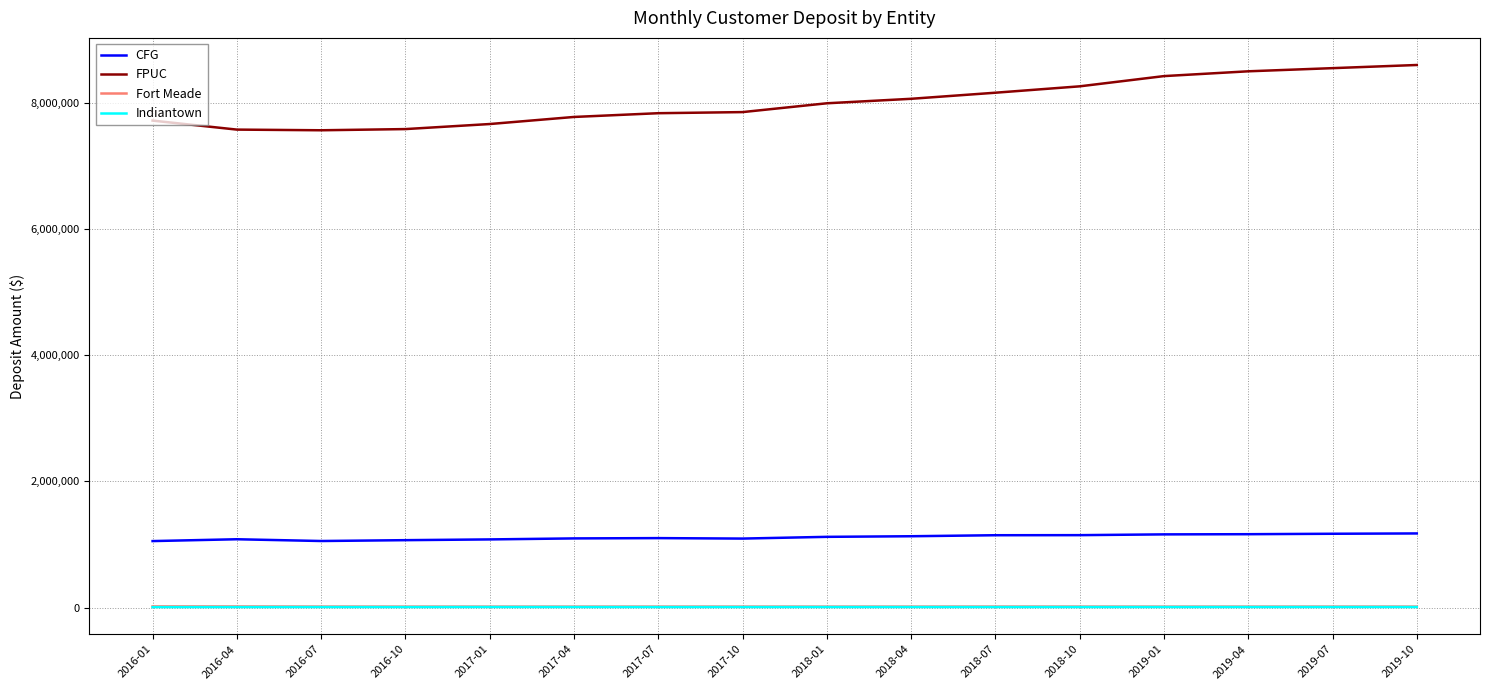

What is the difference between the highest and lowest values at 2016-10?

7576080.9